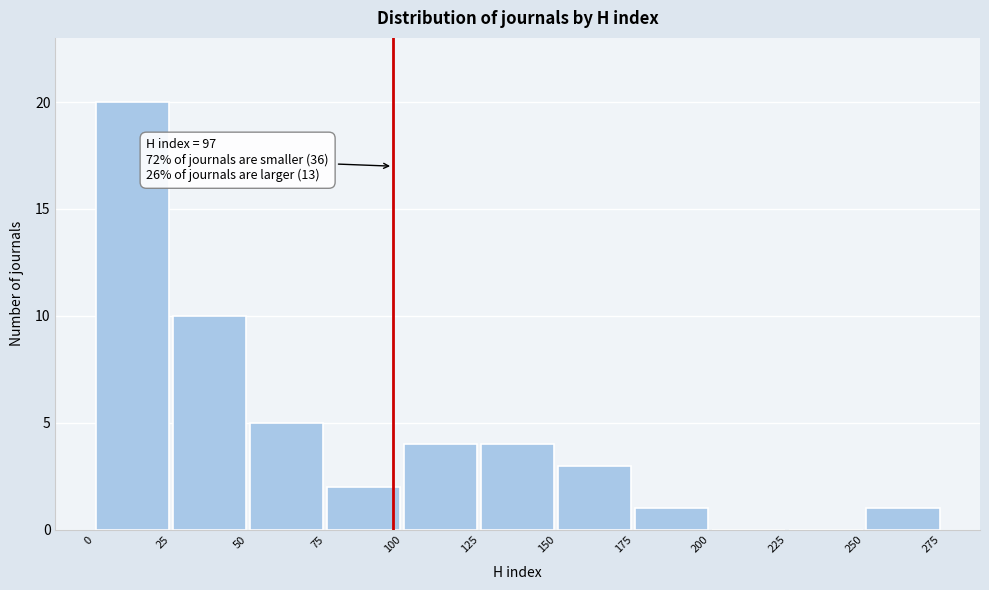

Which range on the x-axis has the tallest bar?

0 to 25